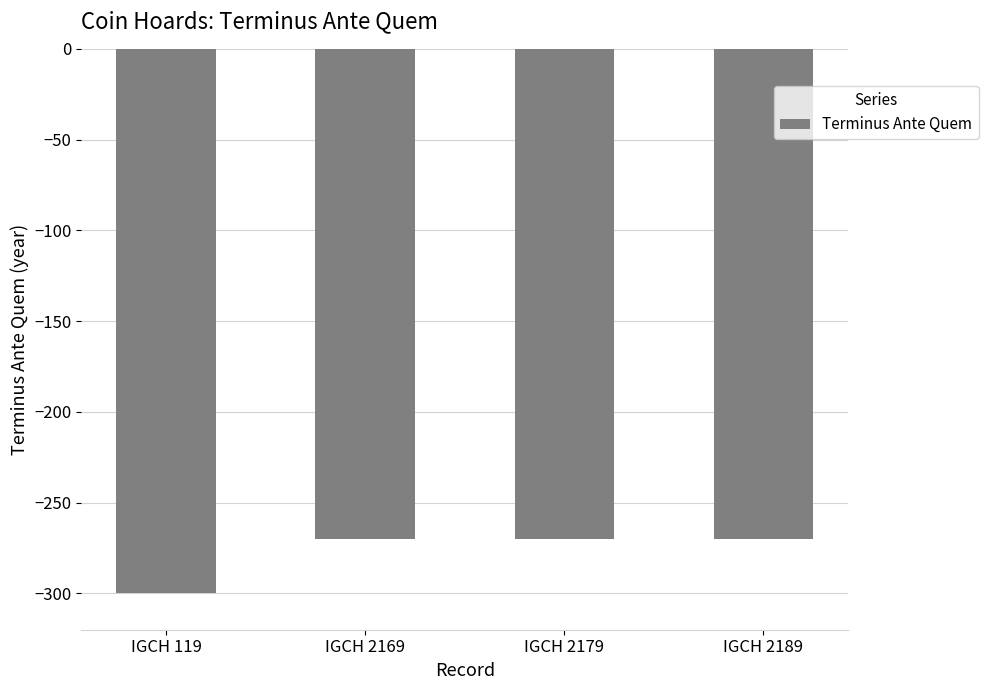

How many bars are there in total?

4